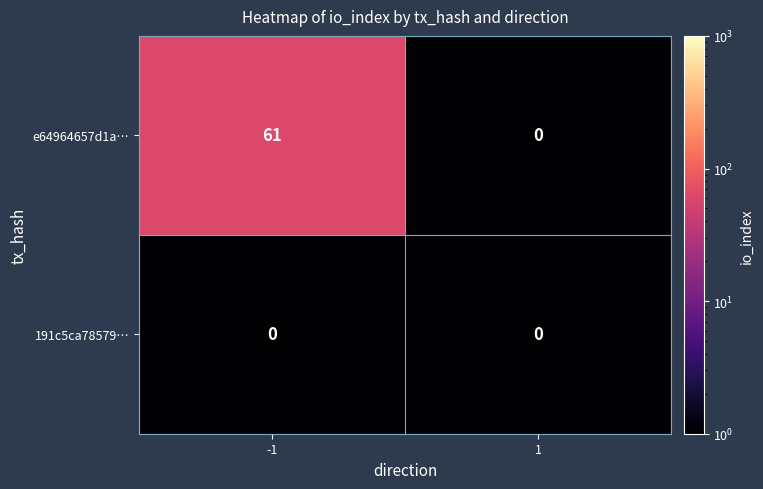

What is the total value across all series at -1?

61